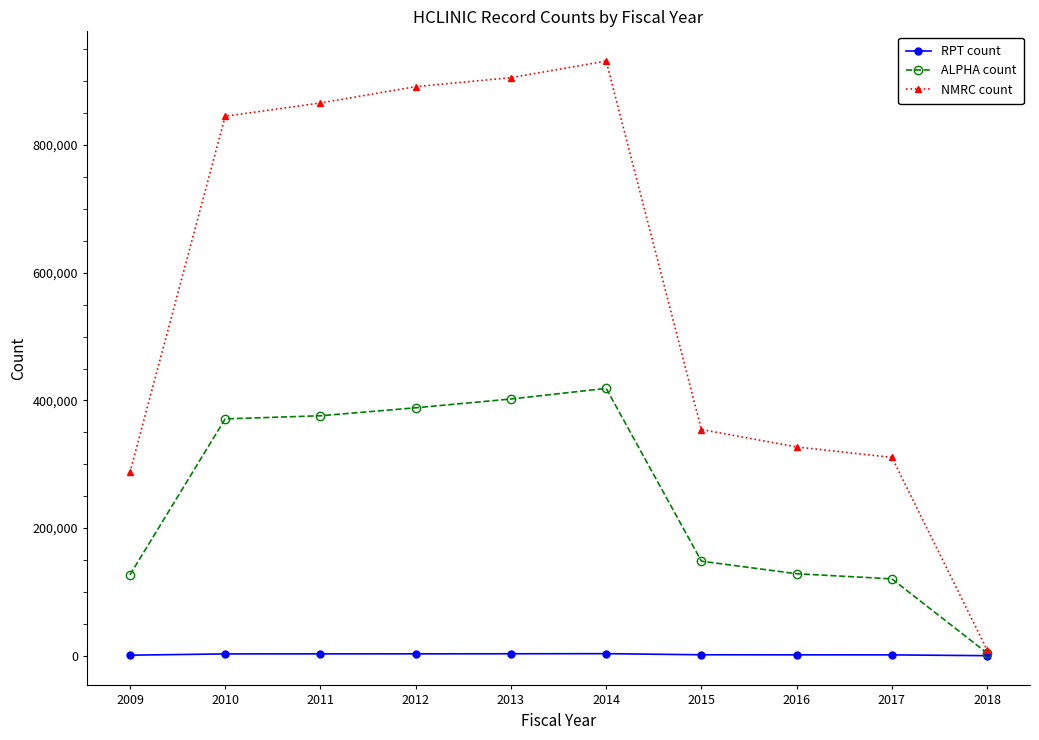

Rank the series by their average value, from lowest to highest.

RPT count, ALPHA count, NMRC count